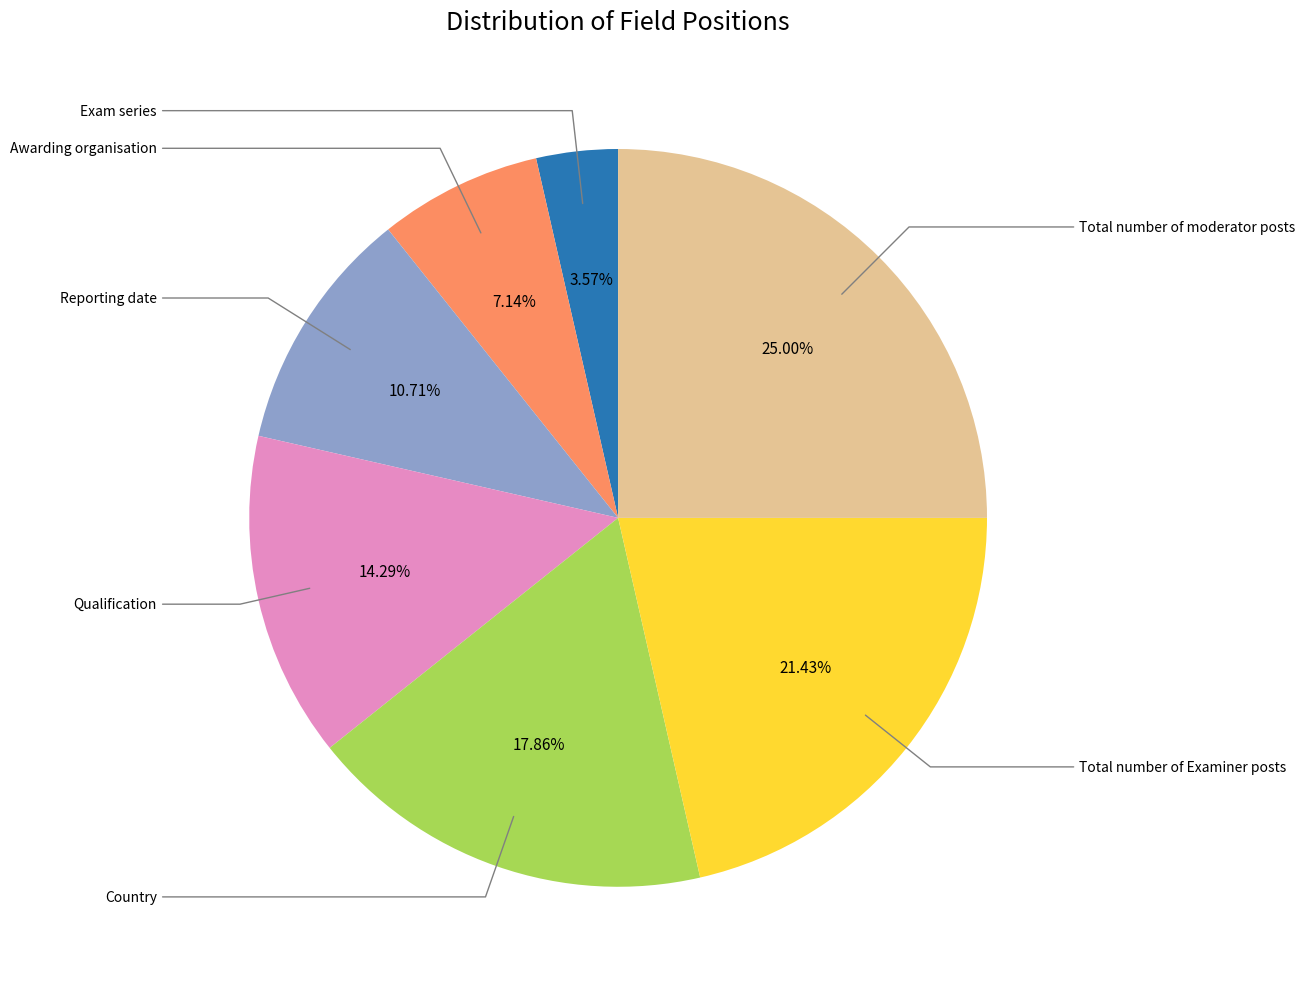

Combined, do Awarding organisation and Total number of moderator posts account for over 50%?

No